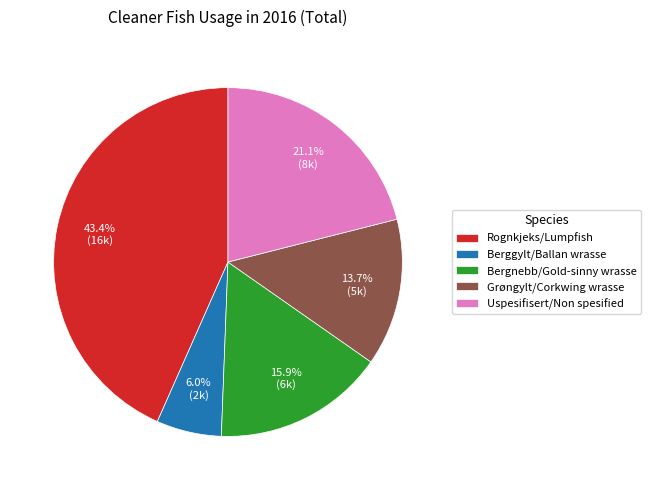

Is there a majority slice in this chart?

No